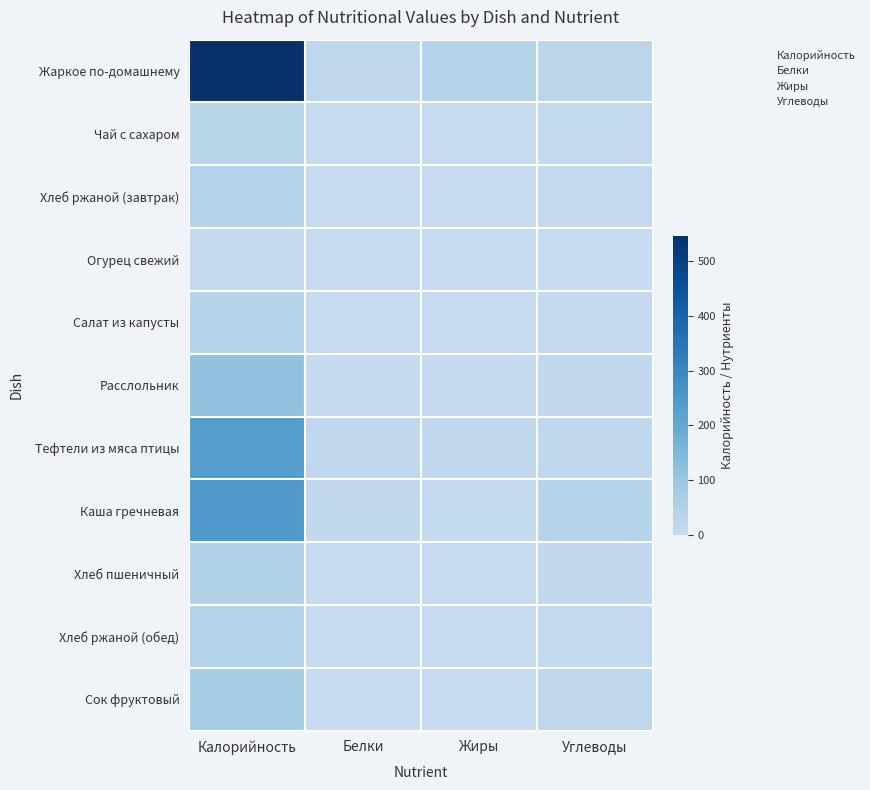

At how many categories does at least one series exceed 47?

1